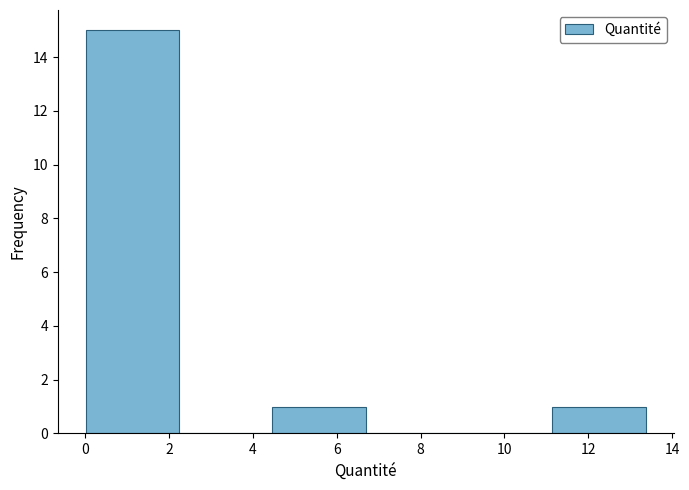

What is the height of the bar covering 4.4 to 6.6 on the x-axis? Neither the bar edges nor the heights are printed on the chart, so give them approximately, as read against the axes.

1